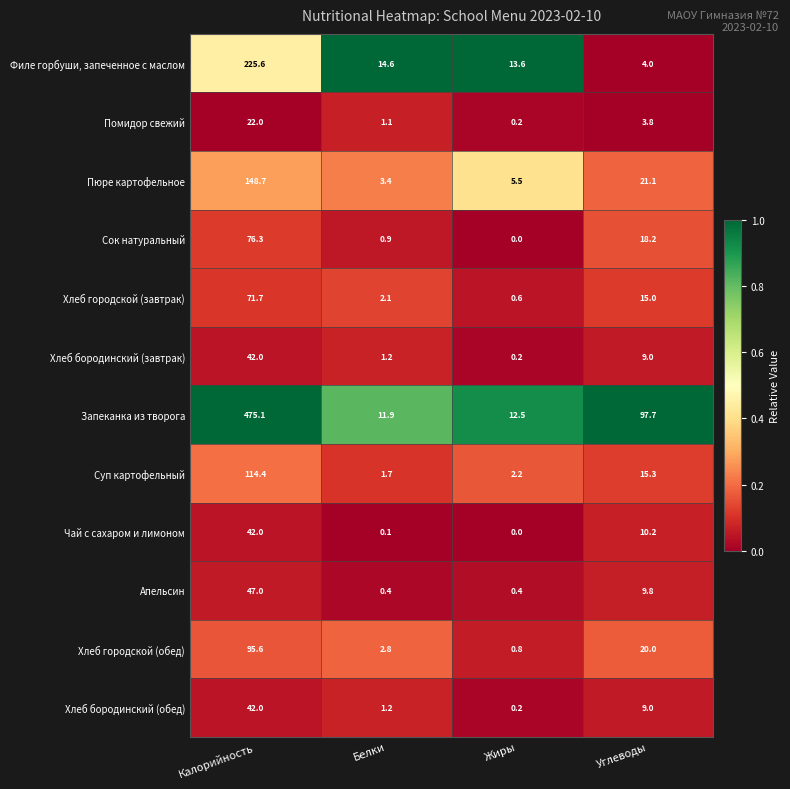

Where is Помидор свежий nearest to the value 11?

Углеводы